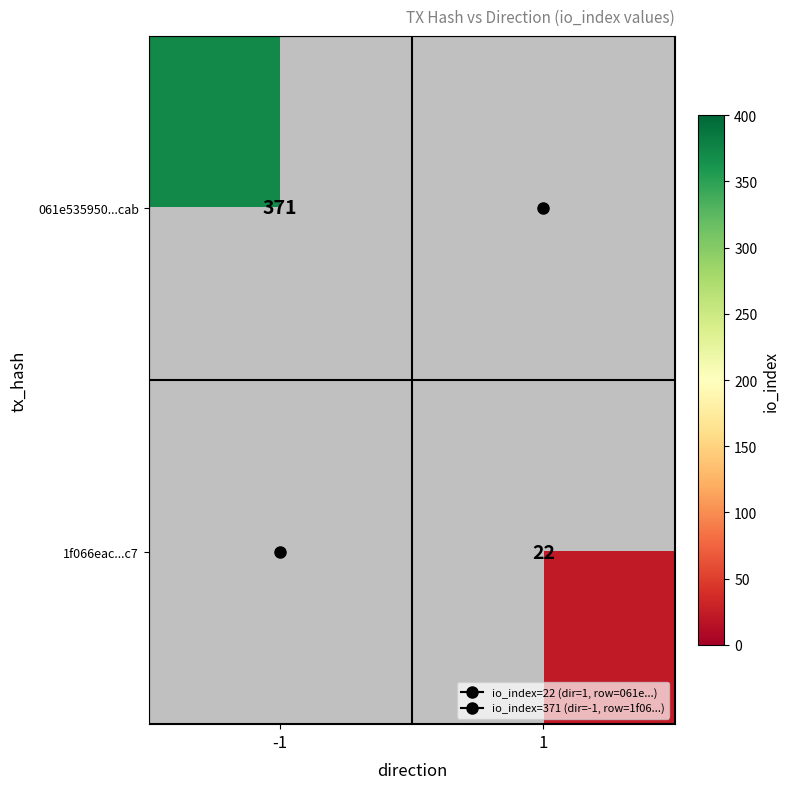

Is the value of 1f066eac...c7 at -1 greater than the value of 061e535950...cab at -1?

No